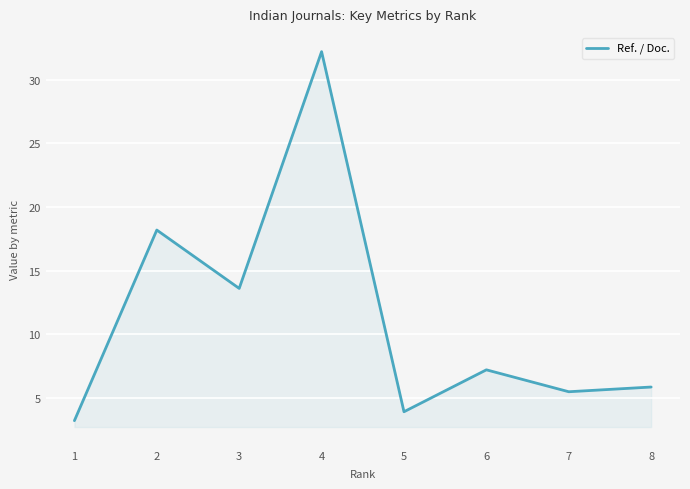

Which label corresponds to the largest value in the chart?

4